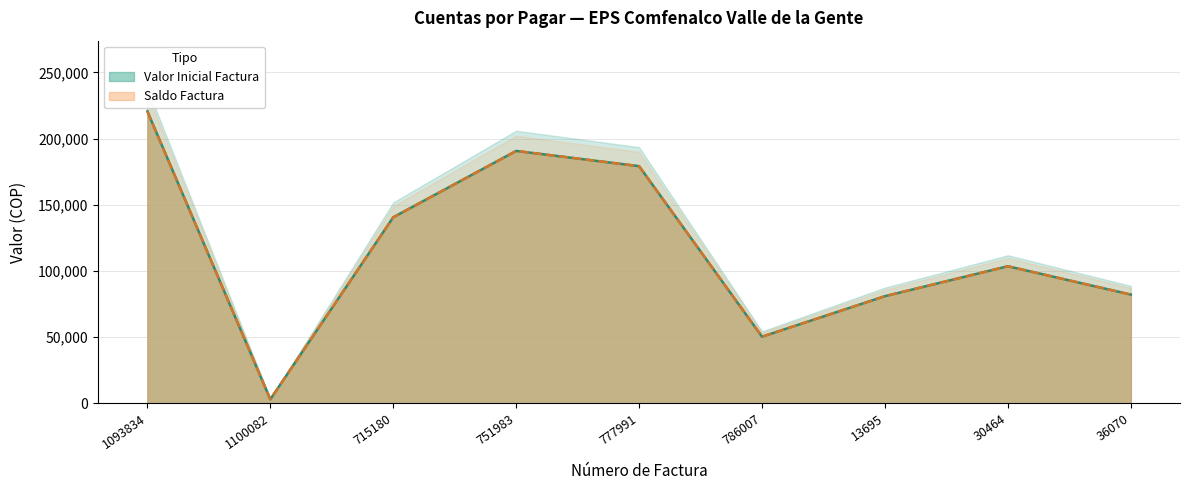

What are all the series names shown in the legend?

Valor Inicial Factura, Saldo Factura